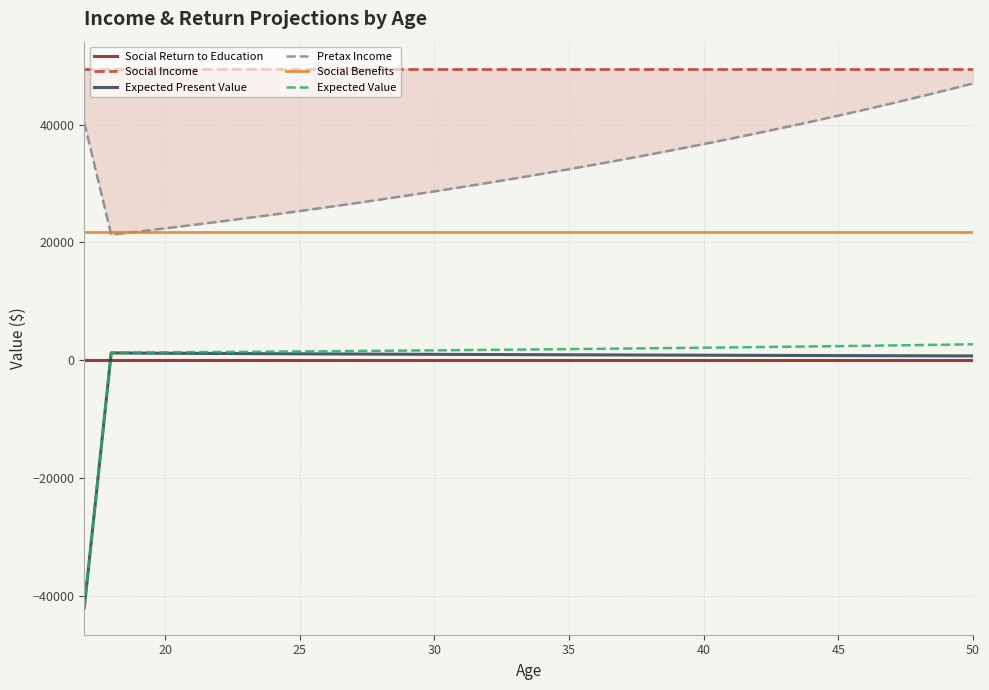

True or false: Expected Present Value and Social Benefits cross at least once.

False